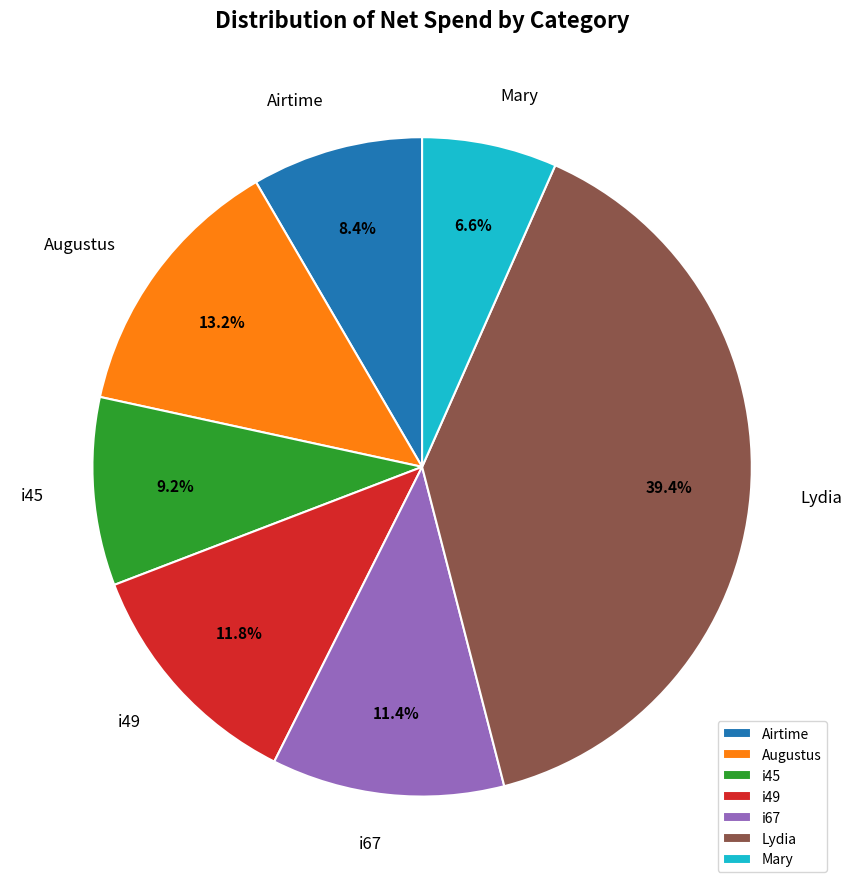

To the nearest percent, what percentage of the pie is i67?

11%